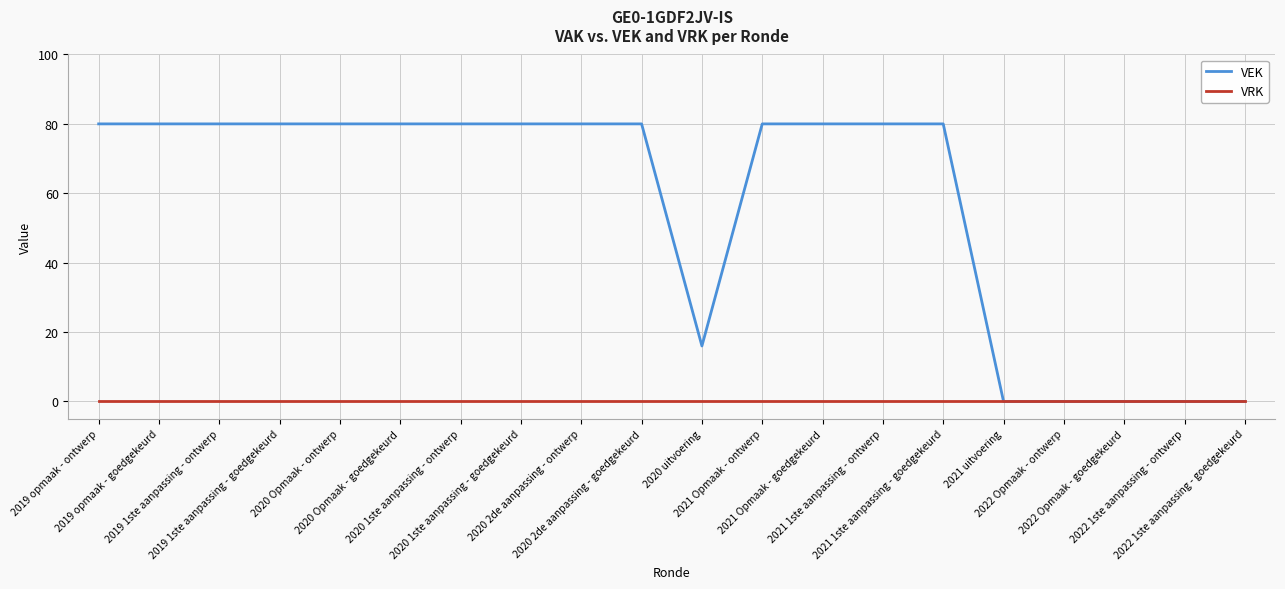

Rank the series by their average value, from highest to lowest.

VEK, VRK